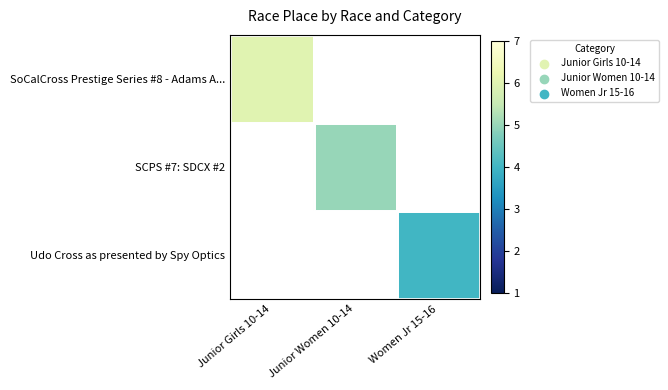

What is the smallest value displayed?

4.0